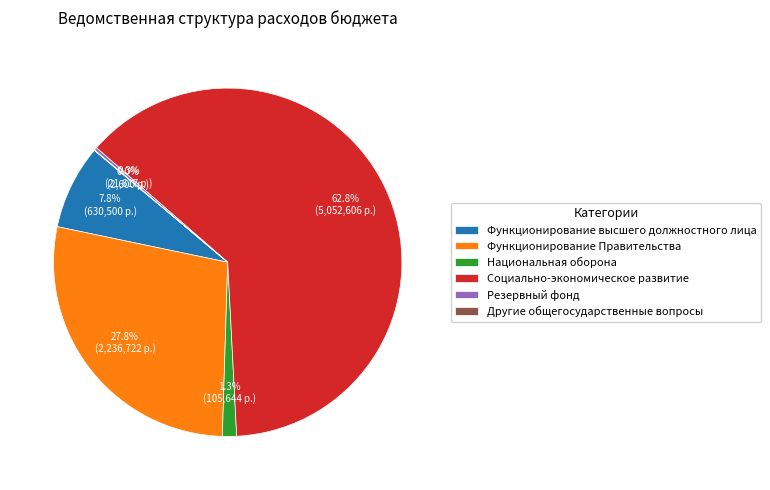

Which has a higher value, Функционирование высшего должностного лица or Функционирование Правительства?

Функционирование Правительства